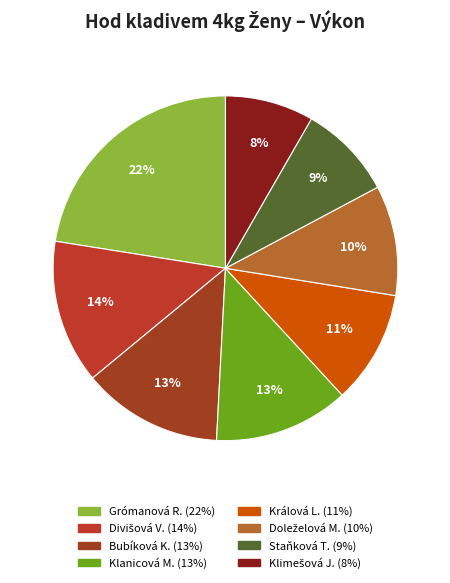

How many segments does this pie chart have?

8